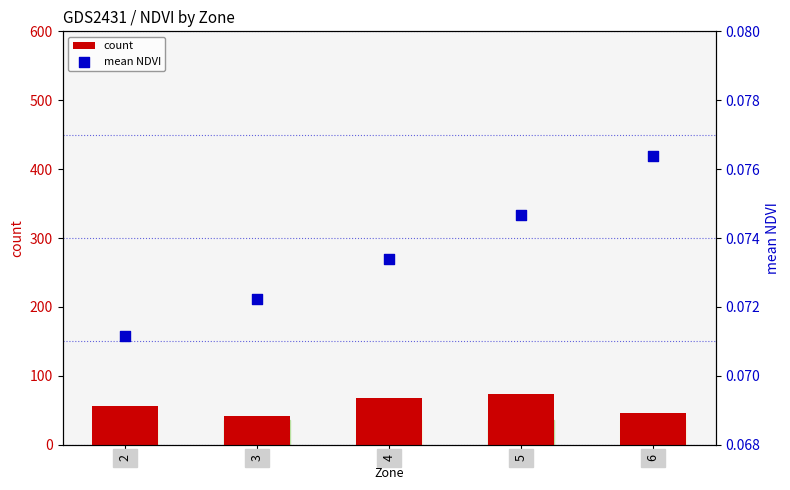

Which series reaches the maximum Y coordinate?

count